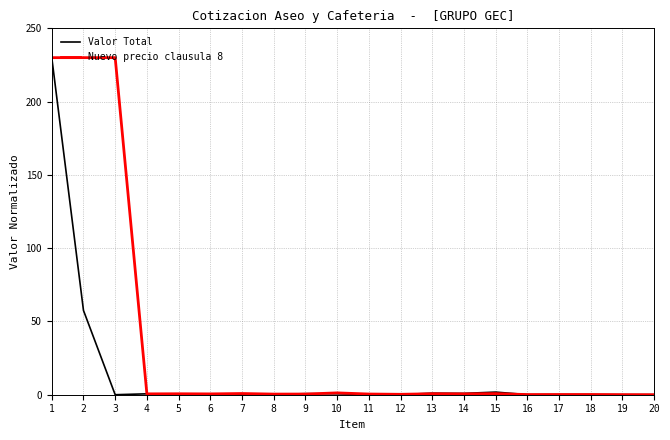

Is it true that Nuevo precio clausula 8 equals 0.4 at 8?

True